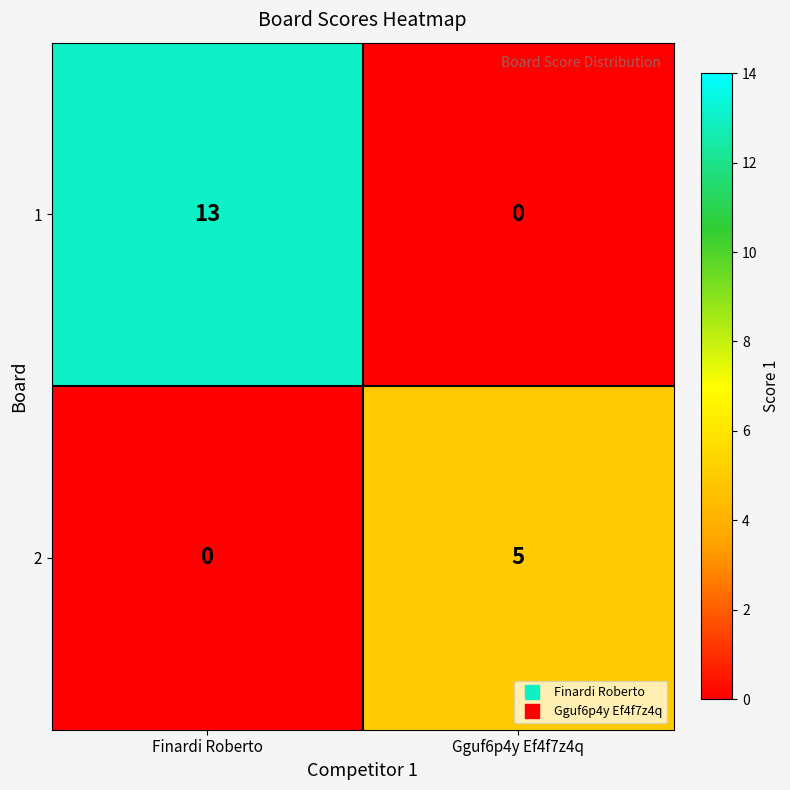

What is the sum of all 2 values?

5